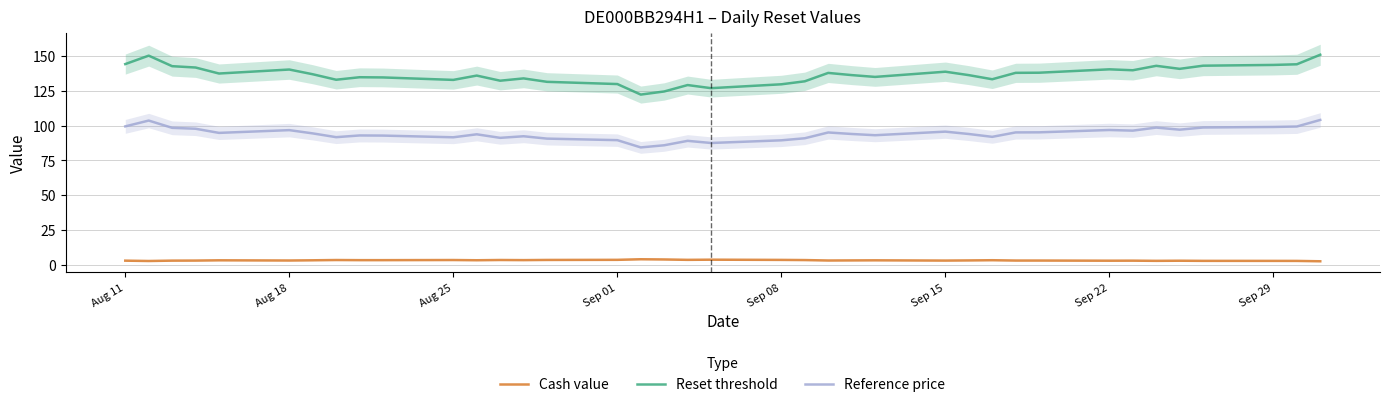

How many values in the Reset threshold series exceed 136?

22